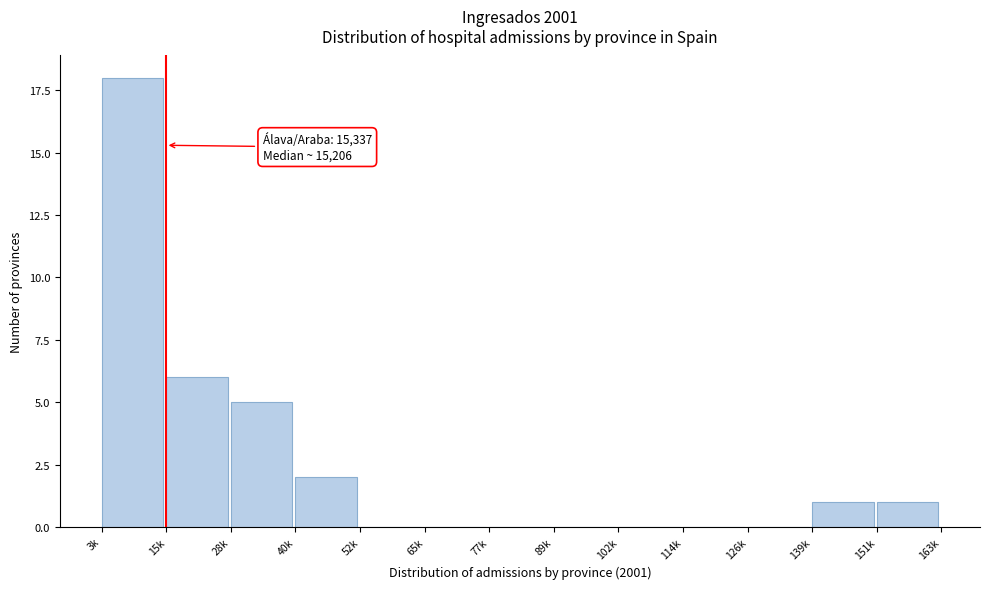

Reading left to right, extract all data points from this chart.

3k=18	15k=6	28k=5	40k=2	52k=0	65k=0	77k=0	89k=0	102k=0	114k=0	126k=0	139k=1	151k=1